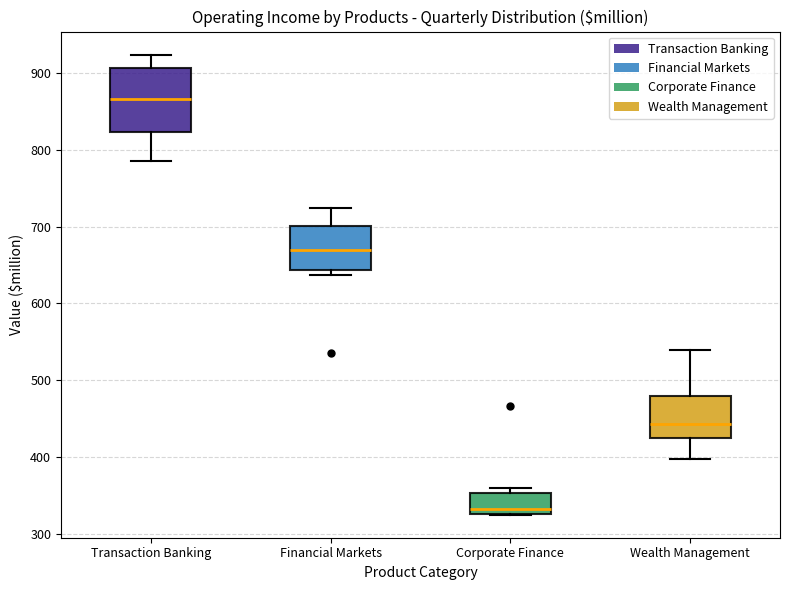

Which box is the tallest, from its lower edge to its upper edge?

Transaction Banking